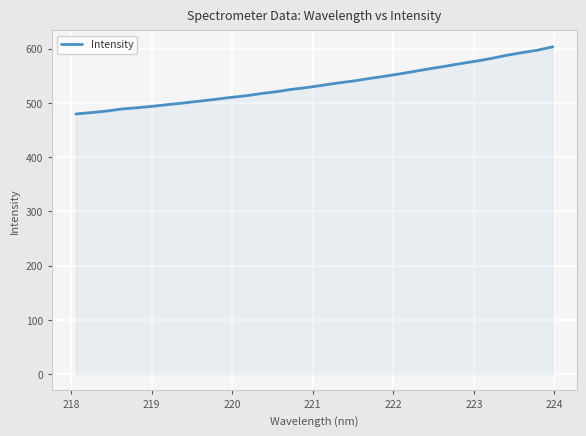

What is the maximum value shown in the chart?

603.6